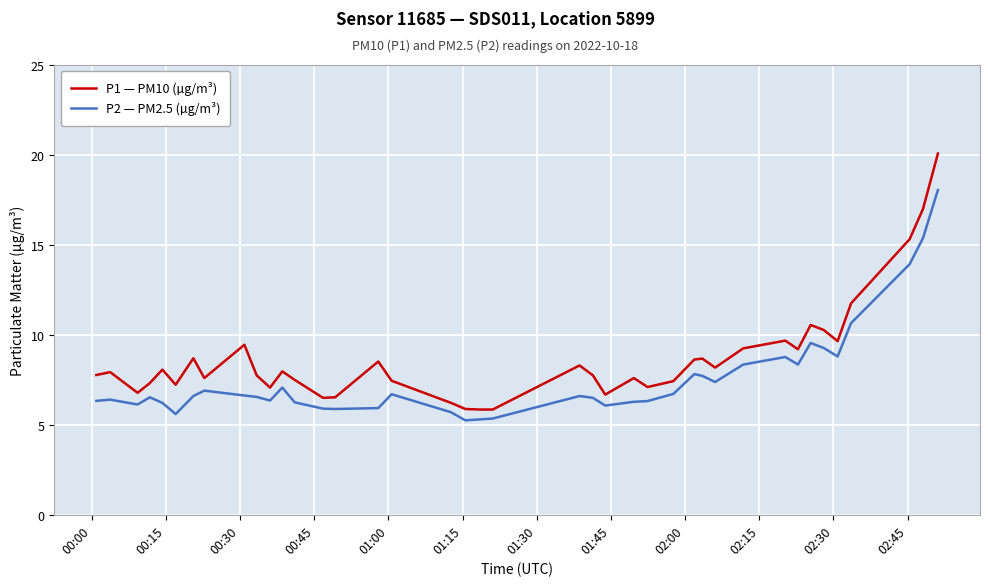

True or false: P1 — PM10 (µg/m³) and P2 — PM2.5 (µg/m³) intersect in this chart.

False